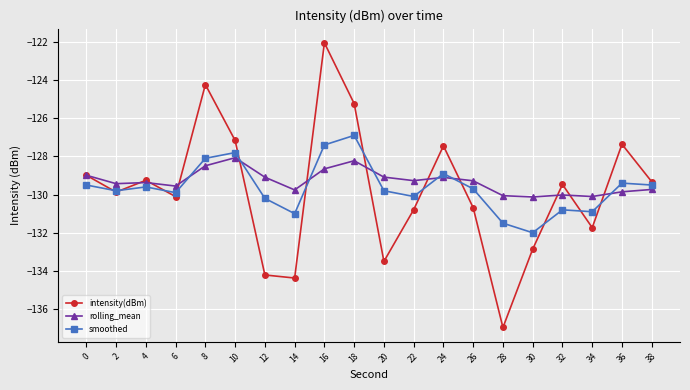

Does the chart have visible grid lines?

Yes